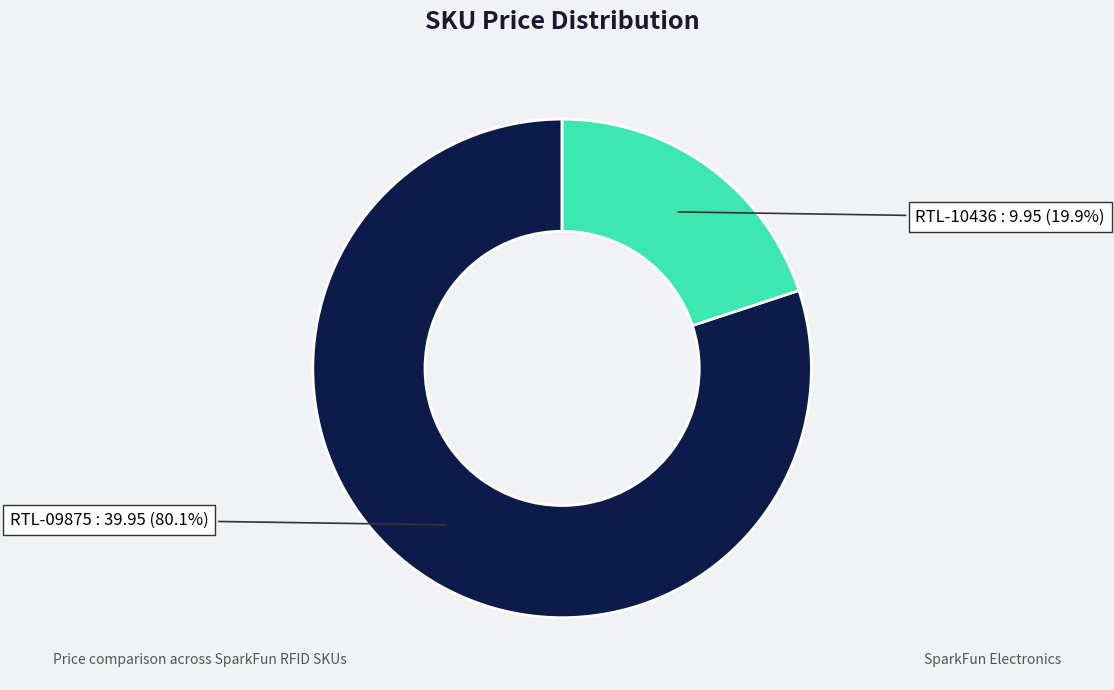

To the nearest percent, what is the difference between the largest and smallest slice percentages?

60%